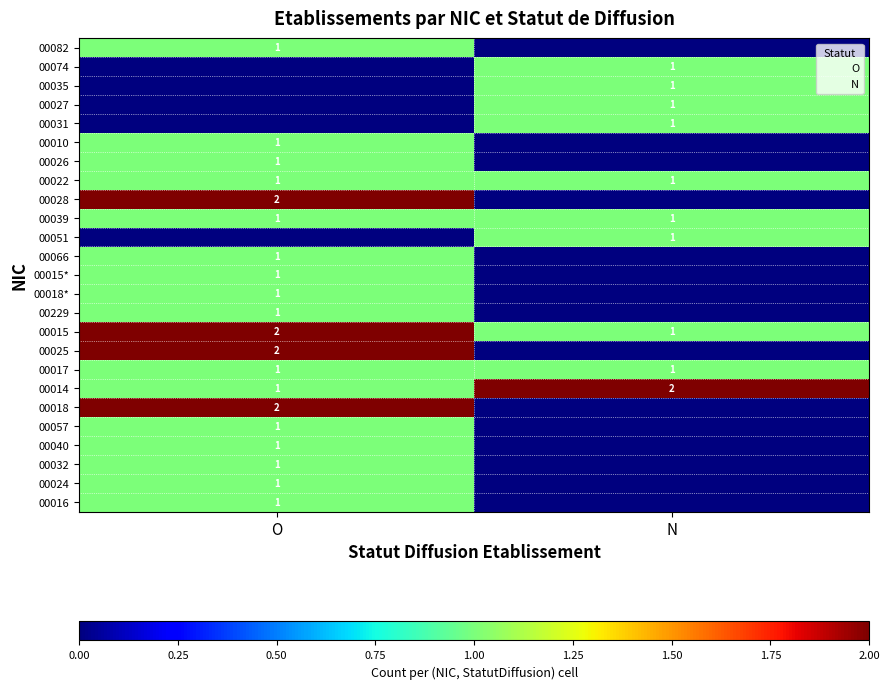

What is the difference between the 00026 values at N and O?

1